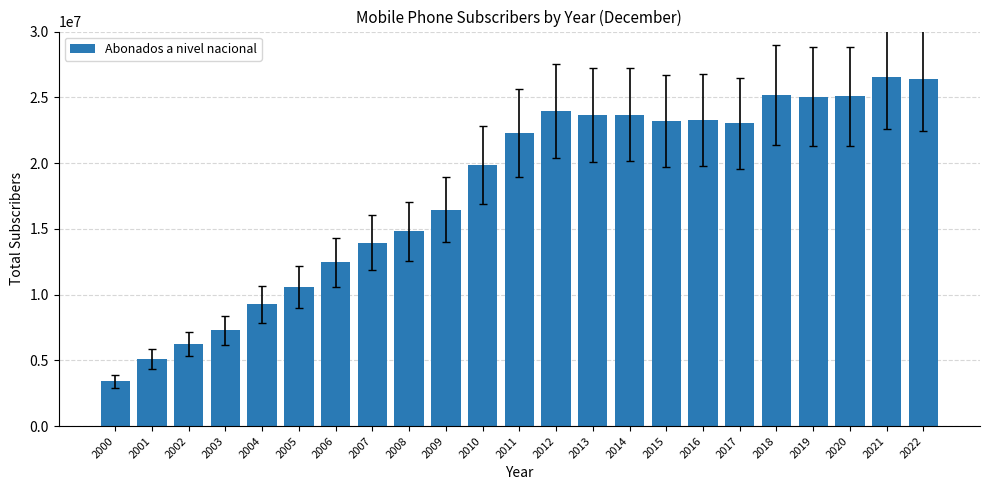

Read the value at 2020, to the nearest 50.

25068250